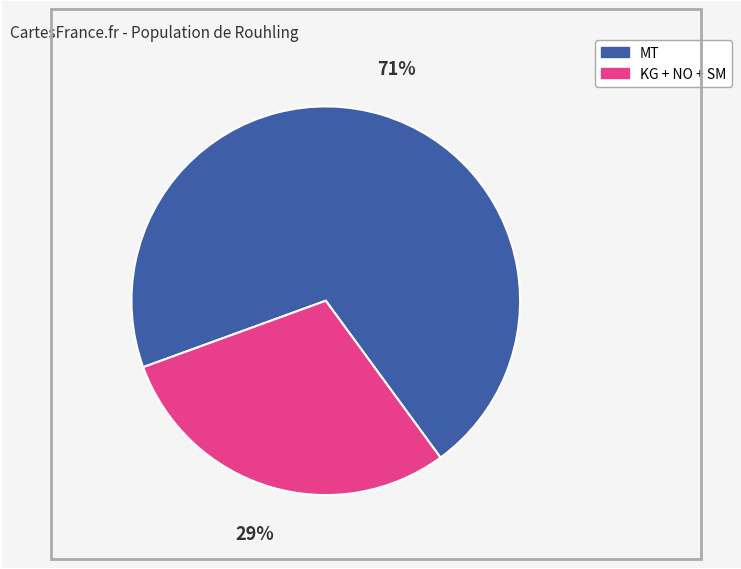

Is there any slice that represents more than half of the pie?

Yes